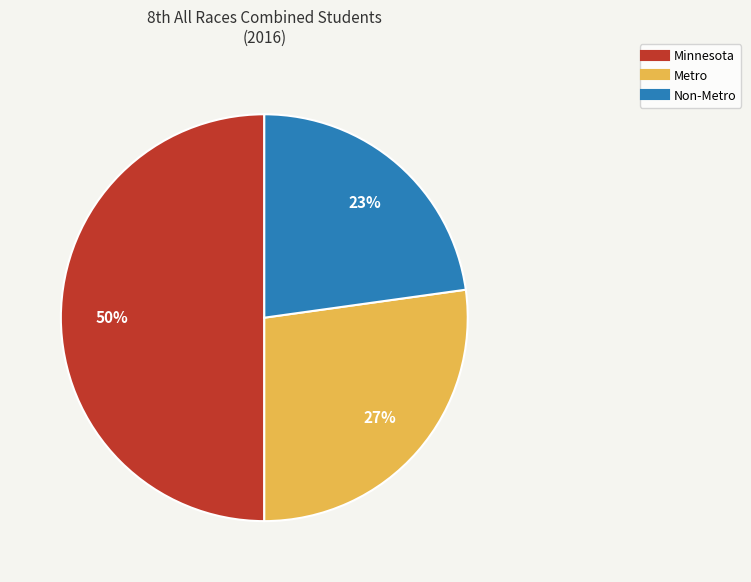

Count the number of slices in the pie.

3